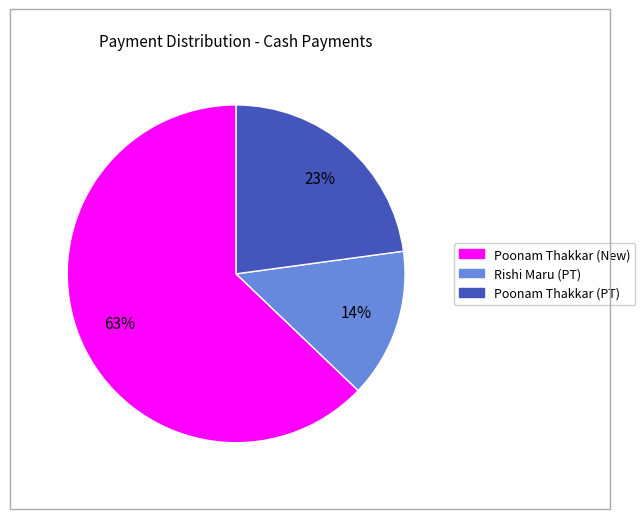

To the nearest percent, what is the average slice percentage?

33%